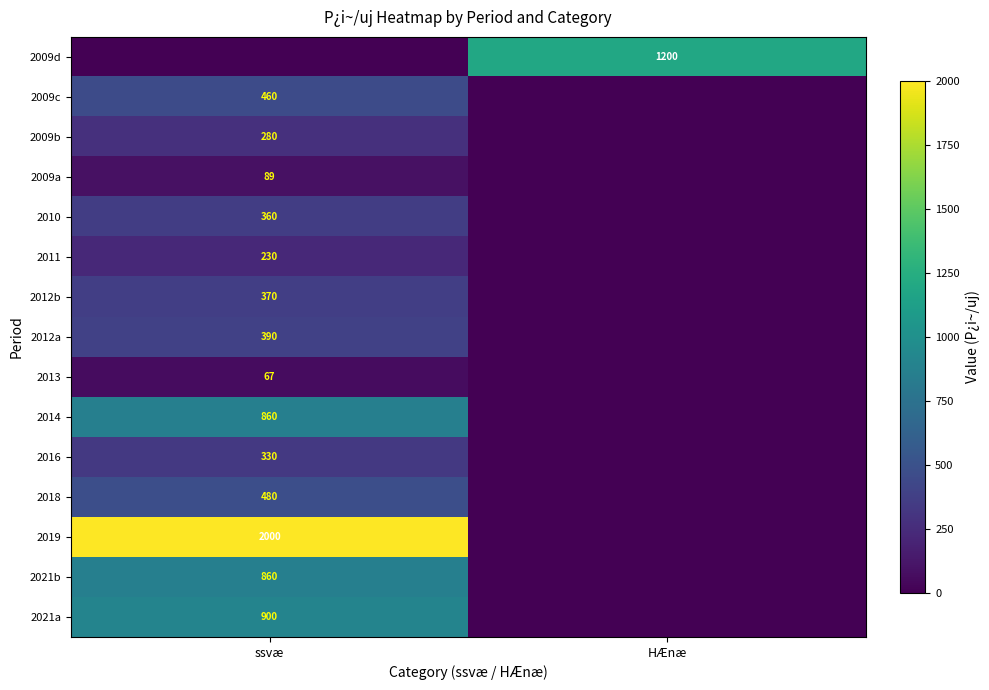

Is it true that 2009b equals 130 at ssvæ?

False